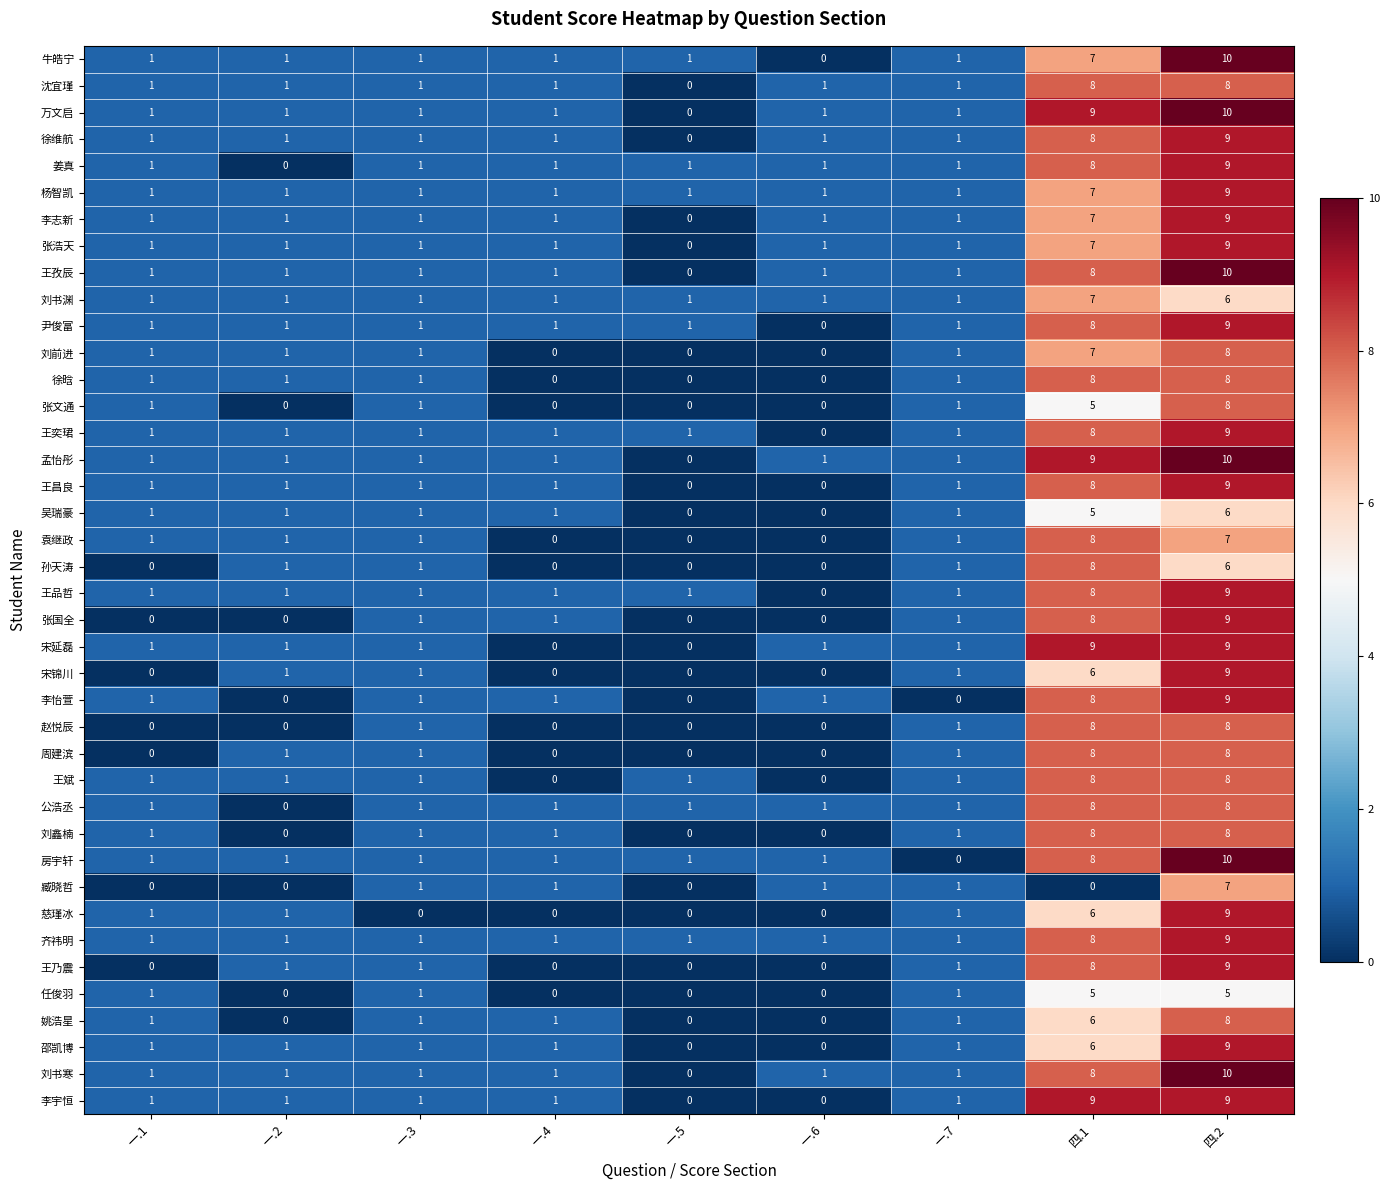

At which category is the sum across all series the highest?

四.2